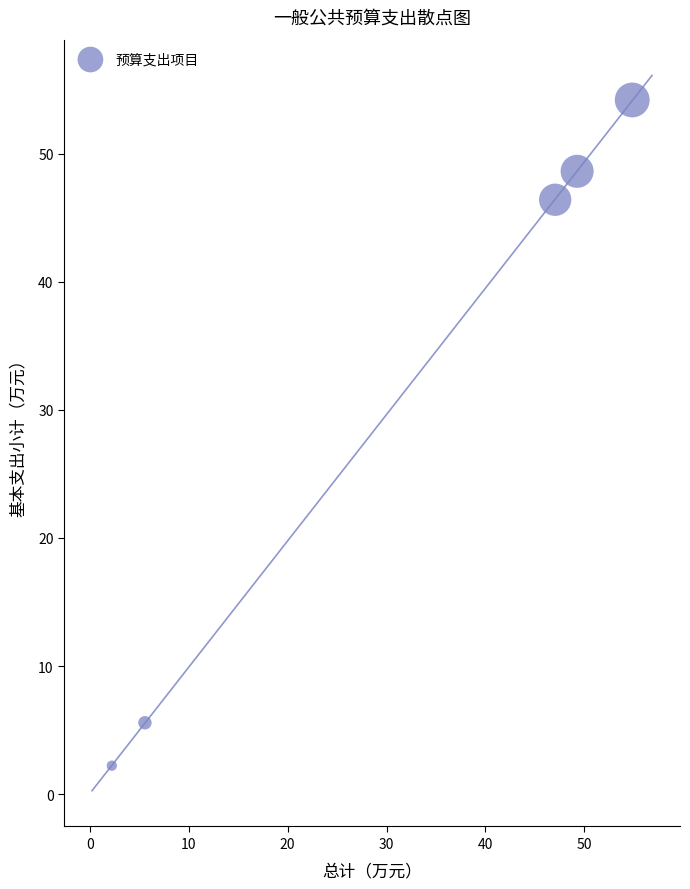

What Y value in the scatter plot is closest to 28?

46.4